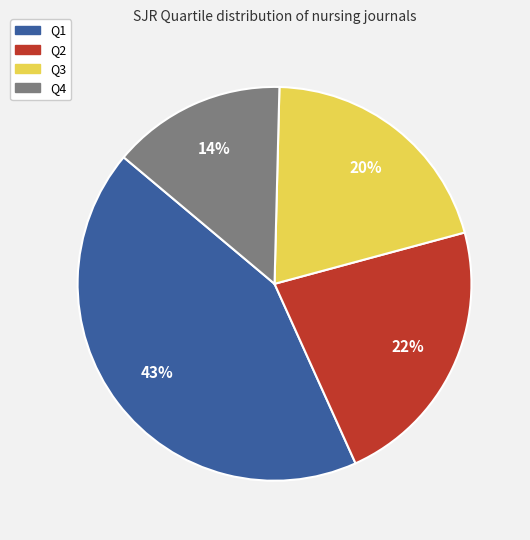

To the nearest percent, what portion does Q4 represent?

14%